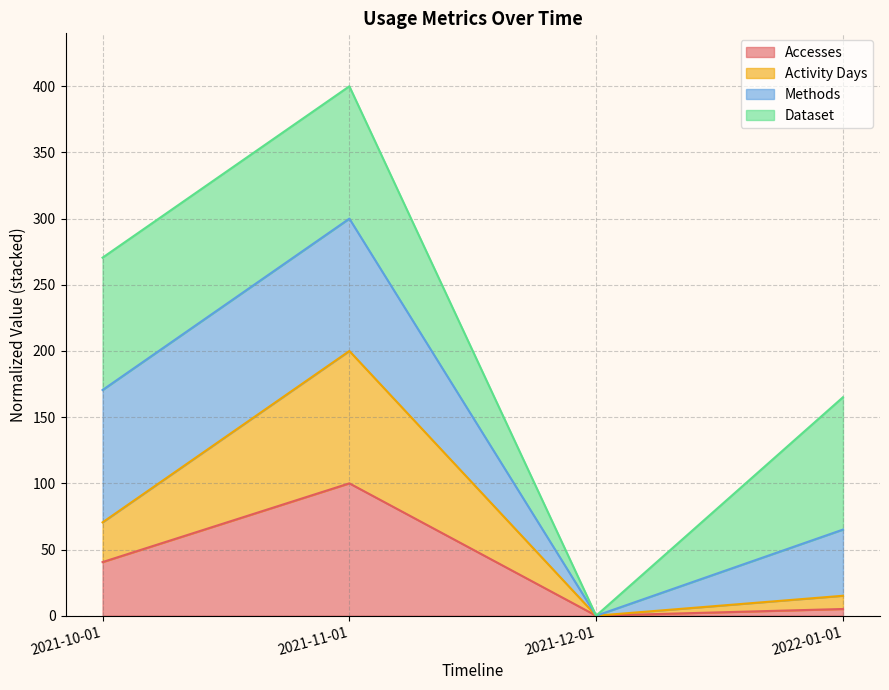

How many lines are shown in the chart?

4